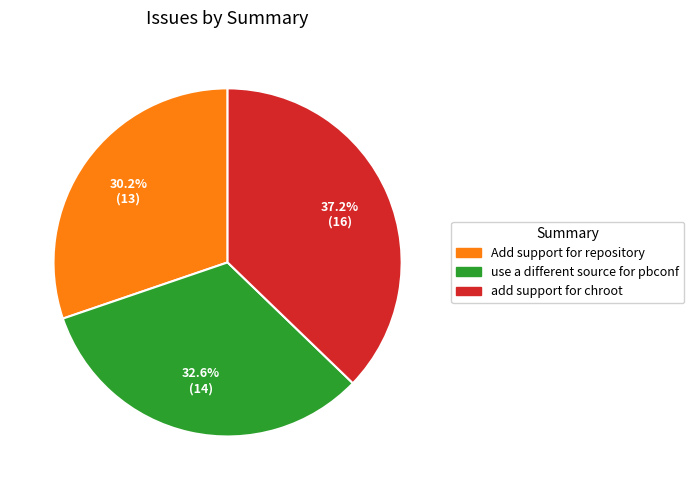

To the nearest percent, what percentage of the pie is add support for chroot?

37%